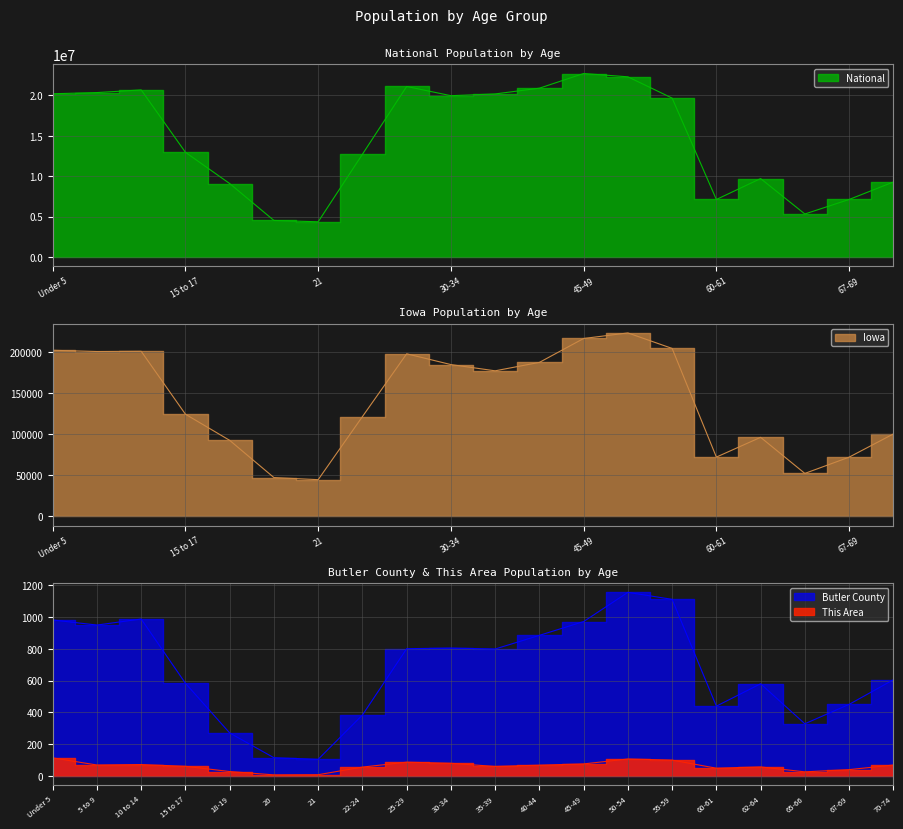

At which category is the sum across all series the highest?

45-49